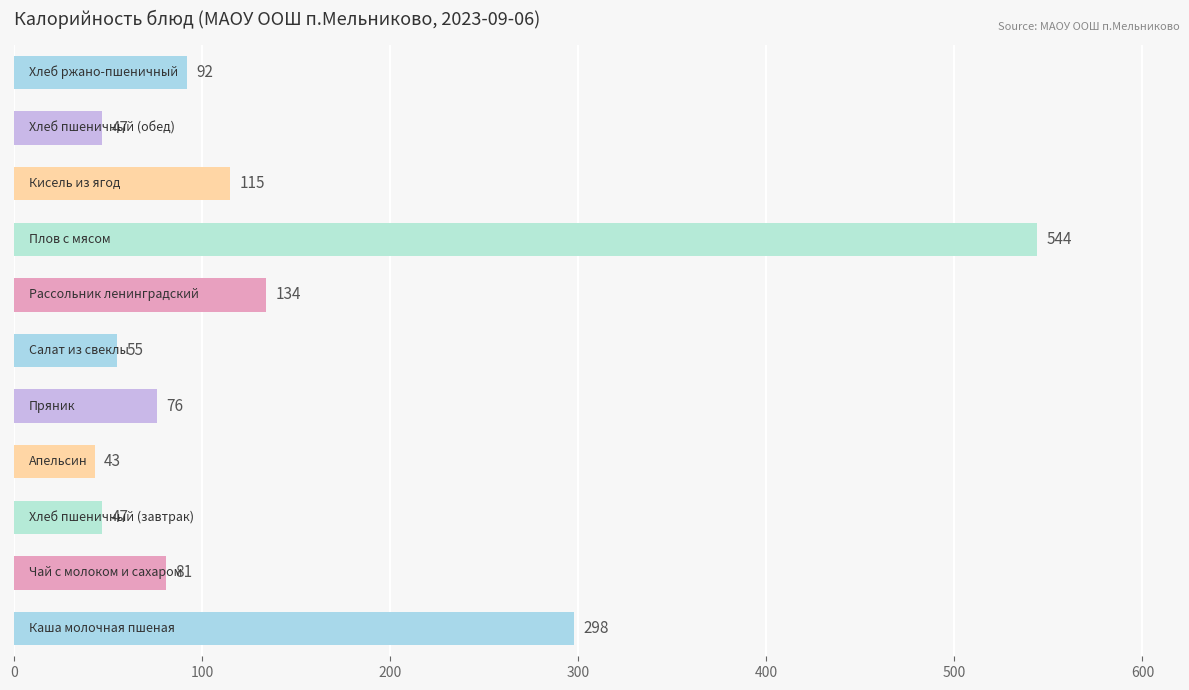

What is the minimum value shown in the chart?

43